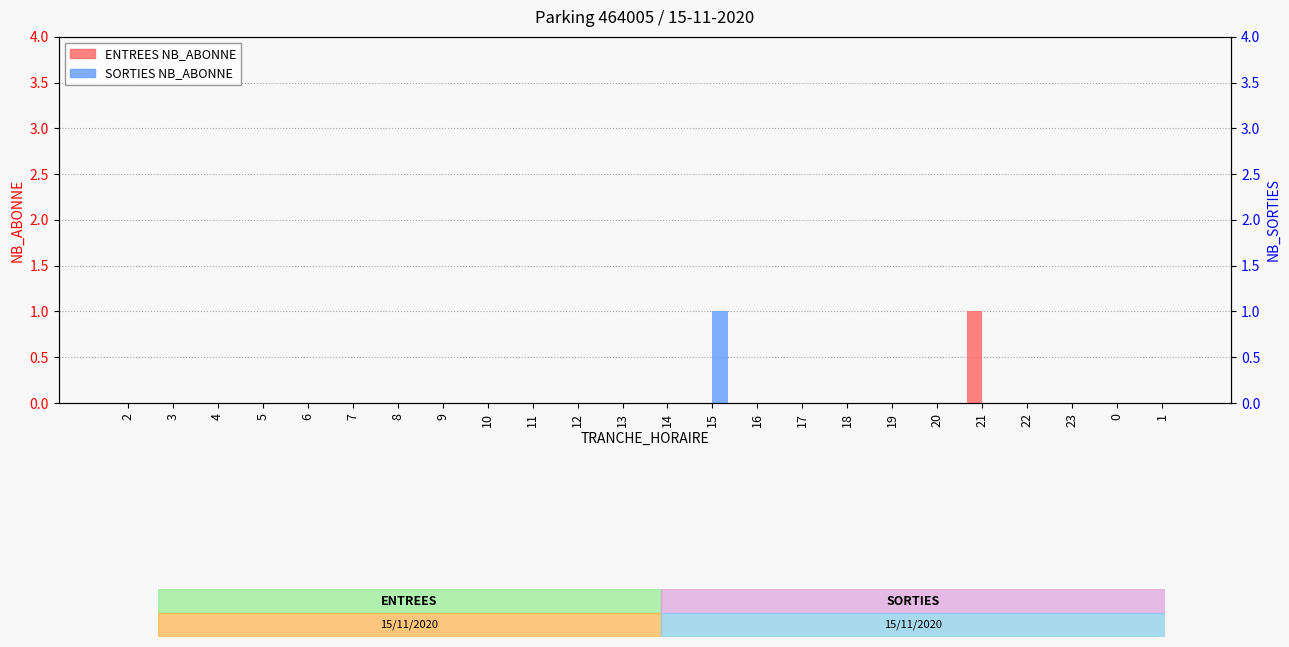

List the labels in order of ENTREES NB_ABONNE value, largest first.

21, 2, 3, 4, 5, 6, 7, 8, 9, 10, 11, 12, 13, 14, 15, 16, 17, 18, 19, 20, 22, 23, 0, 1